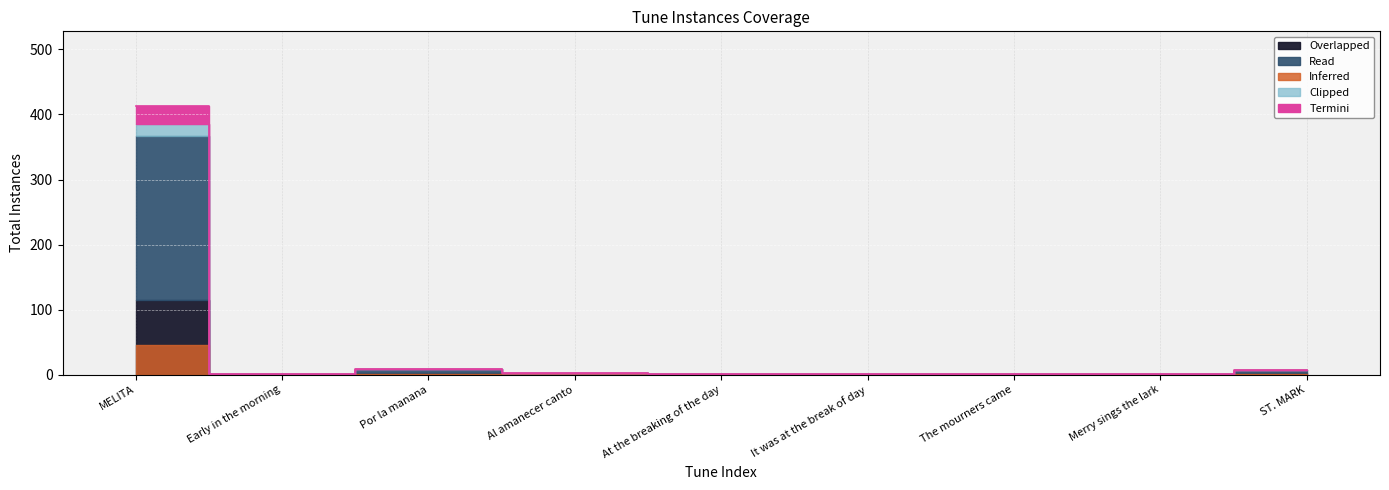

True or false: the data shows 4.1 at Al amanecer canto.

False